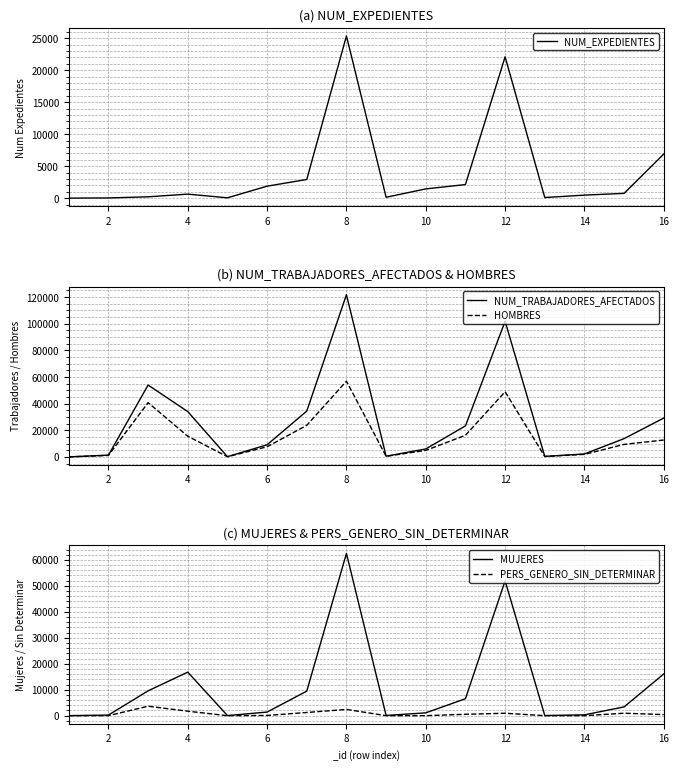

What is the greatest value displayed?

121773